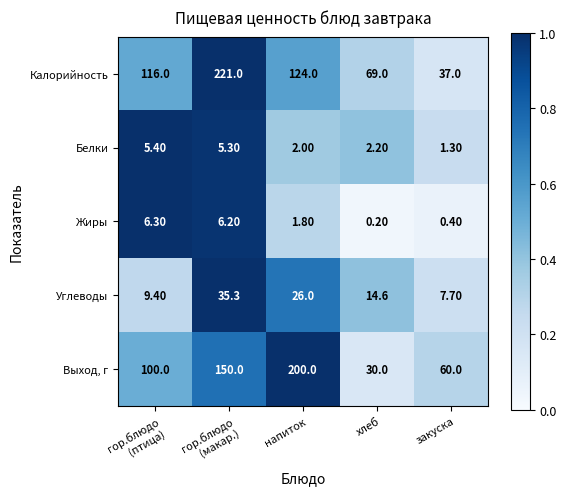

Which series changed the most between хлеб and закуска?

Калорийность